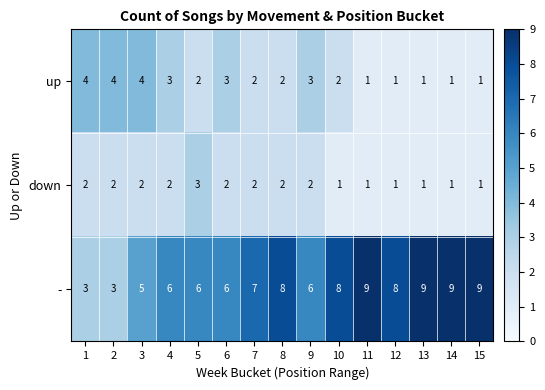

What is the difference between the second highest and second lowest values in the up series?

3